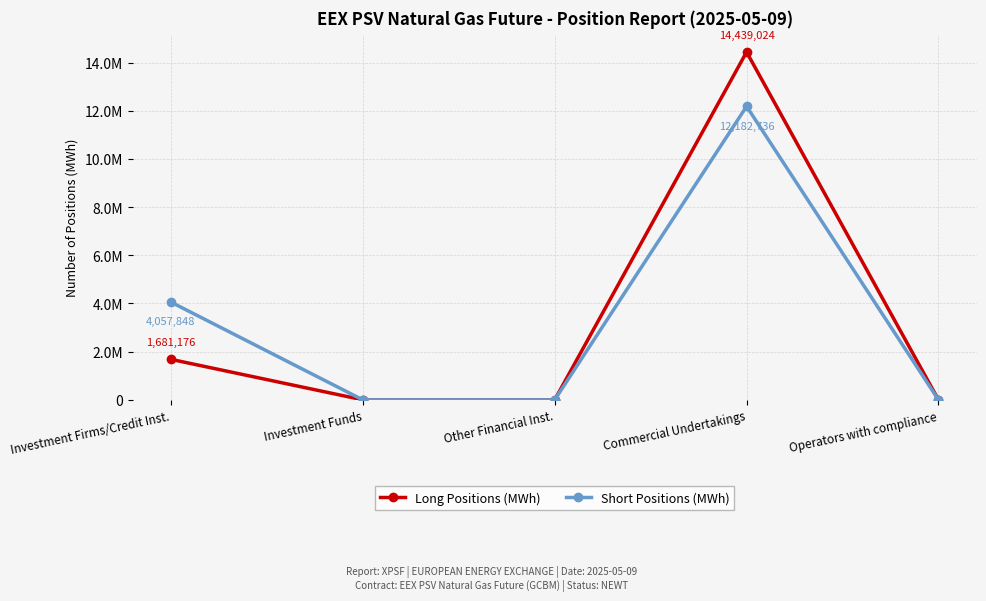

True or false: Long Positions (MWh) and Short Positions (MWh) cross at least once.

False